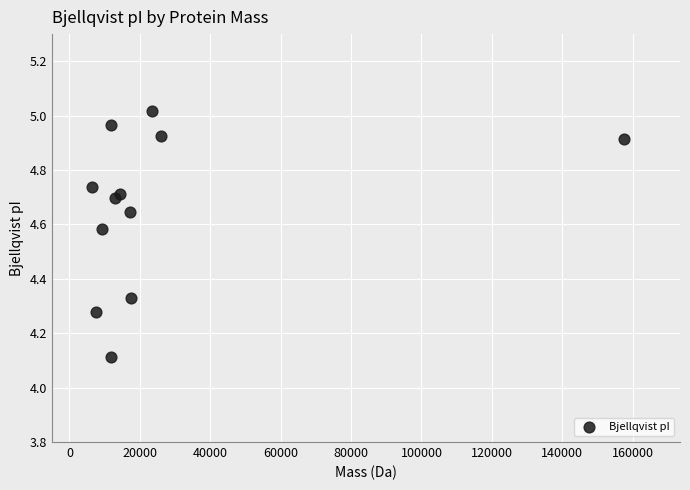

What Y value in the scatter plot is closest to 4?

4.1